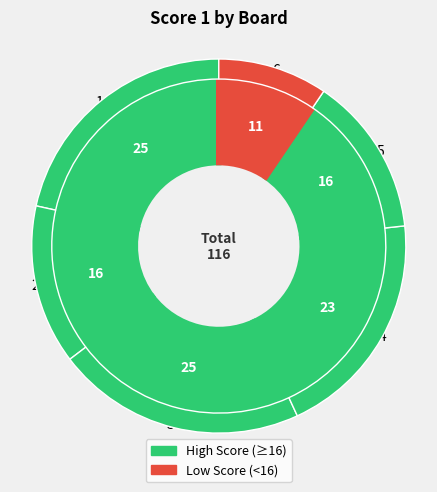

Is 3 the majority of the pie?

No